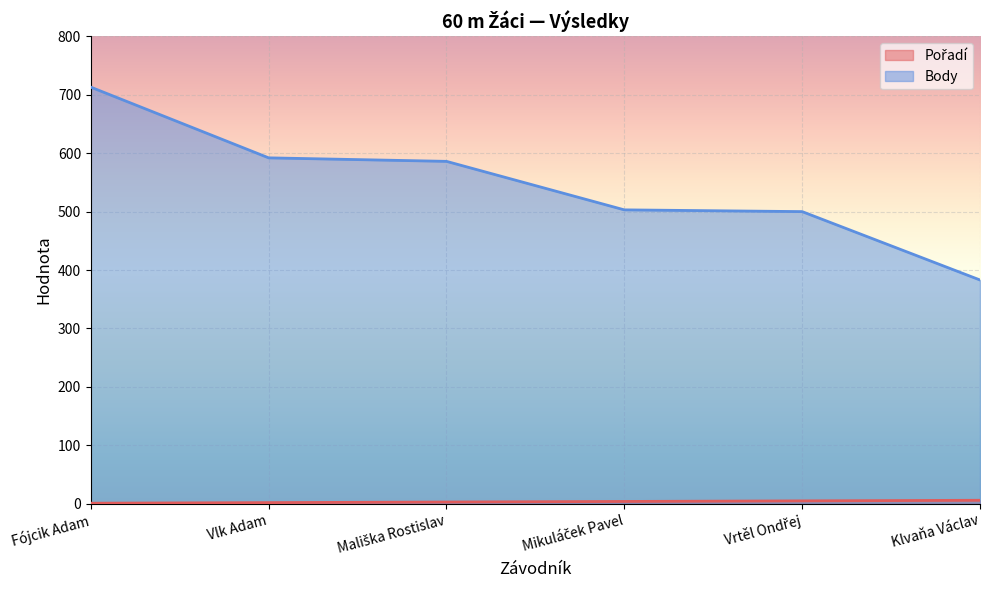

What are all the series names shown in the legend?

Pořadí, Body